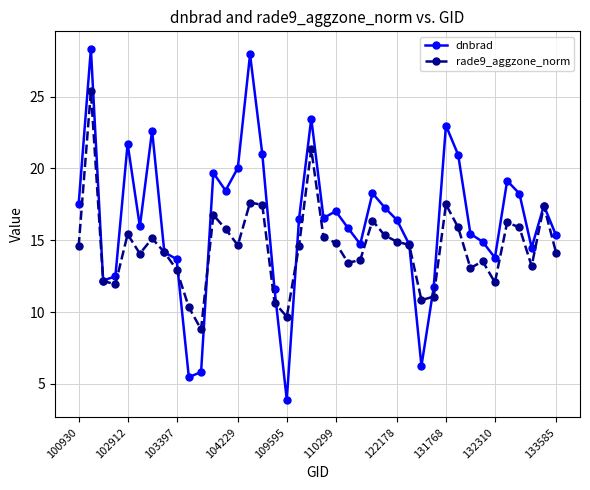

Which series has the largest range (max minus min)?

dnbrad